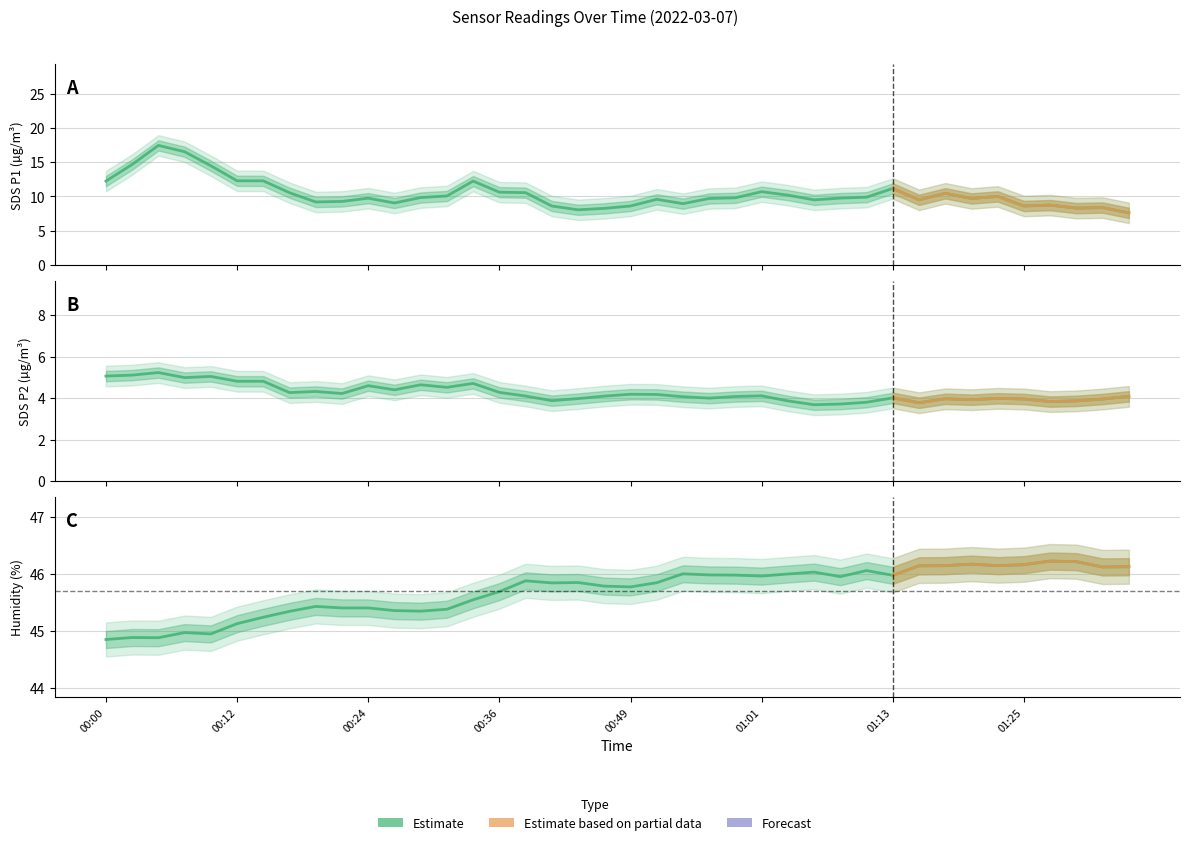

What is the lowest value of the SDS_P2 series?

3.4